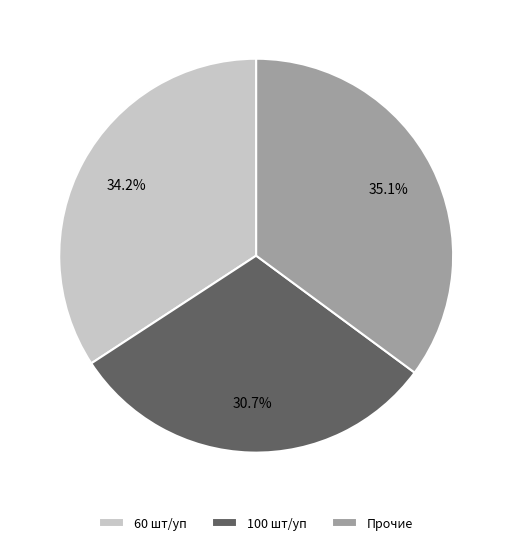

Is there any slice that represents more than half of the pie?

No